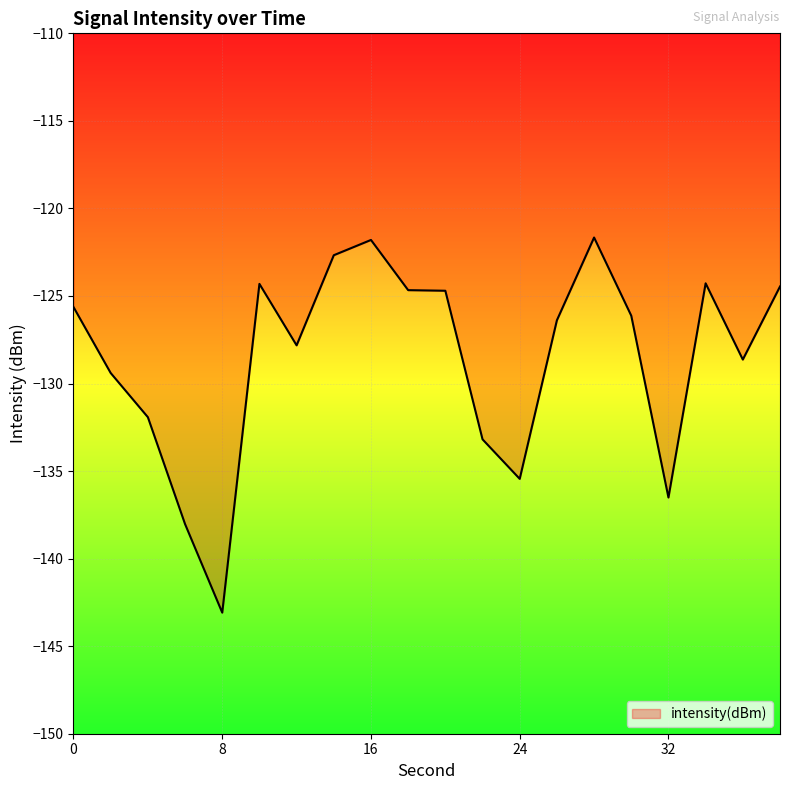

What is the greatest value displayed?

-121.7